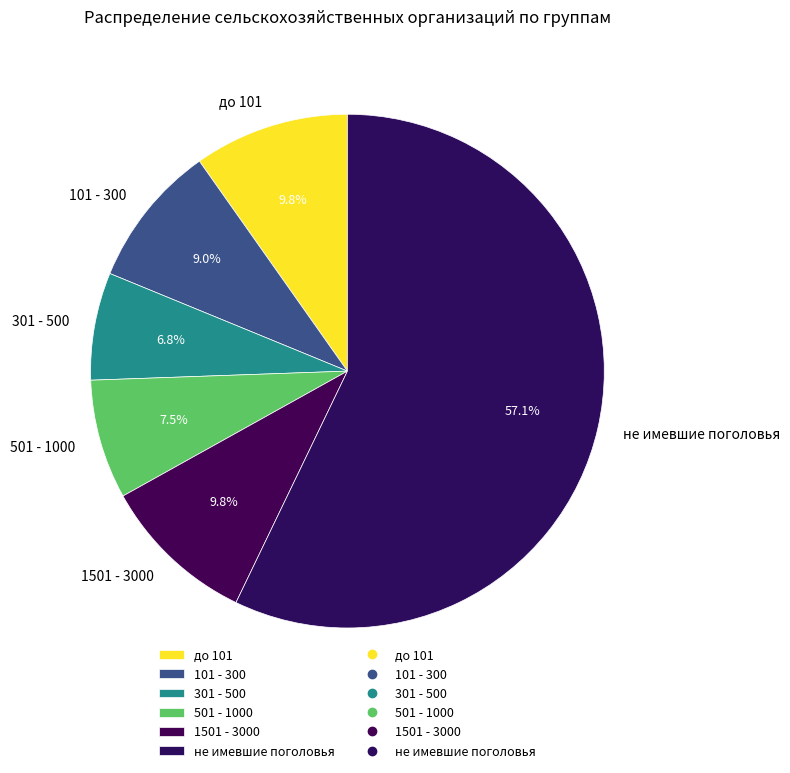

Count the number of slices in the pie.

6